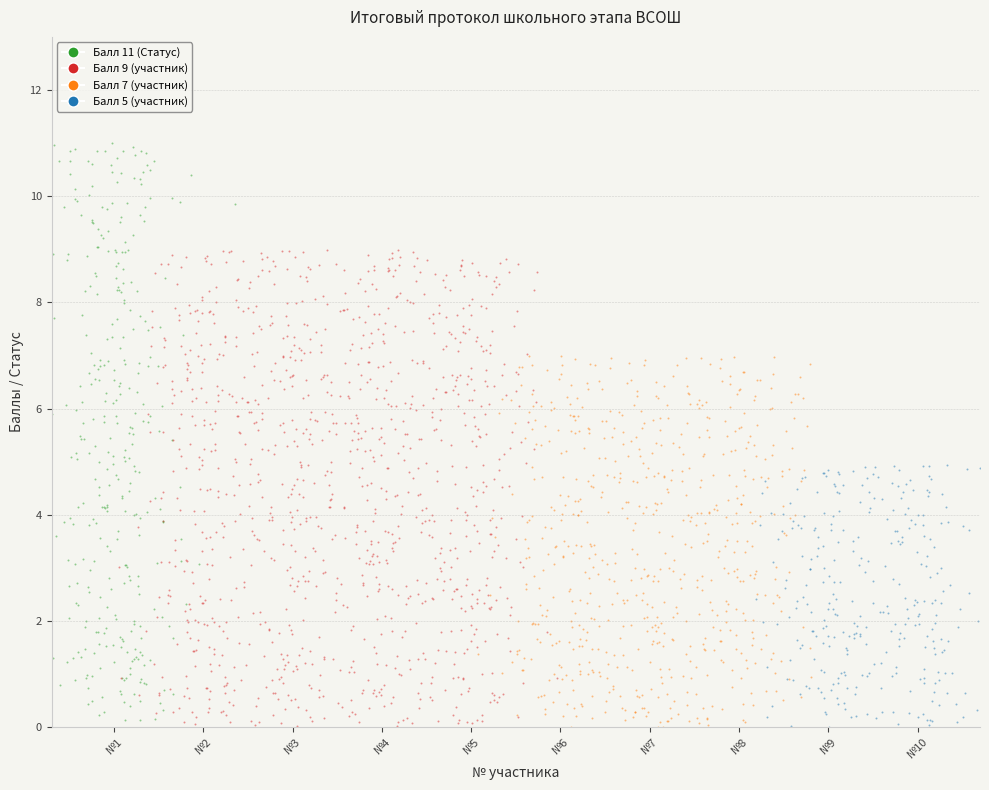

Between 2 and 9, which series saw the biggest shift?

Статус